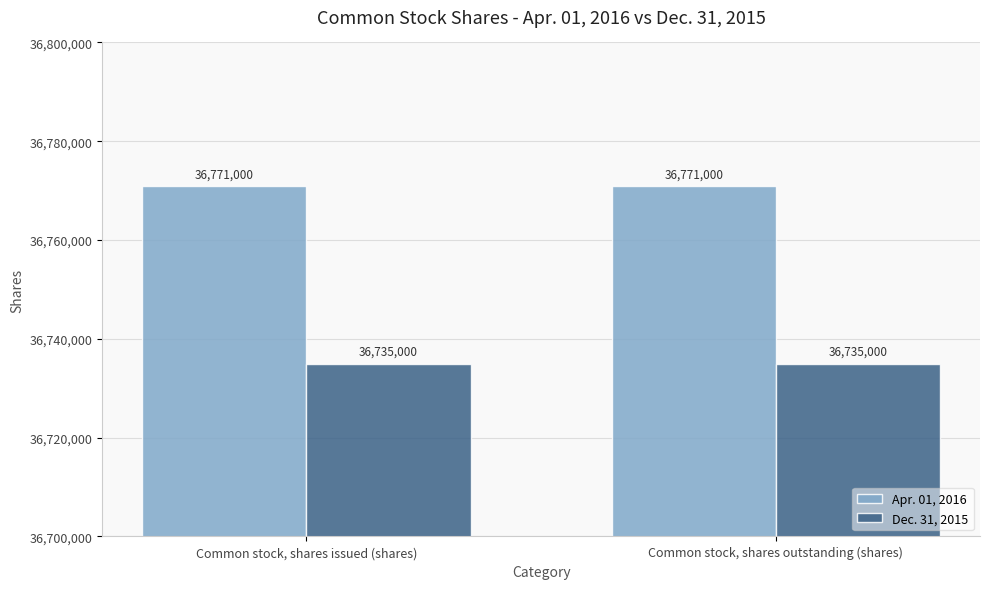

What is the total value across all series at Common stock, shares issued (shares)?

73506000